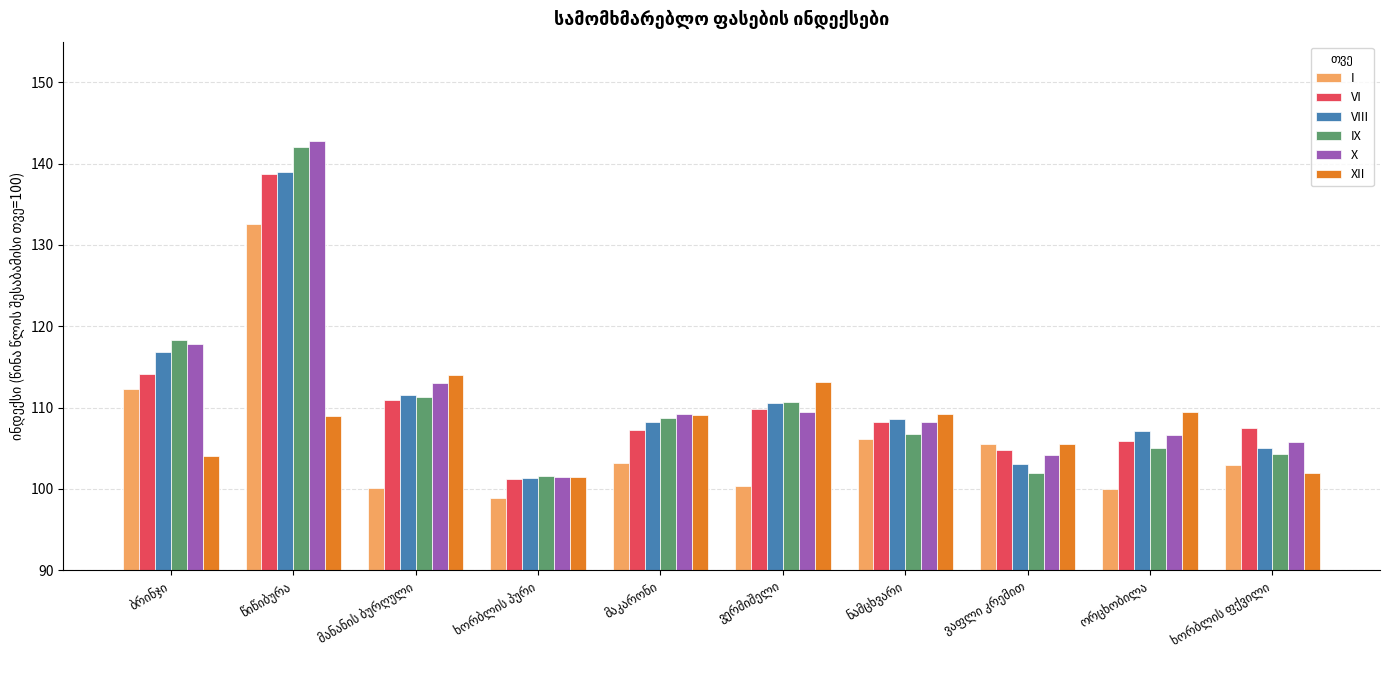

What is the difference between the maximum and second lowest values in the IX series?

40.1